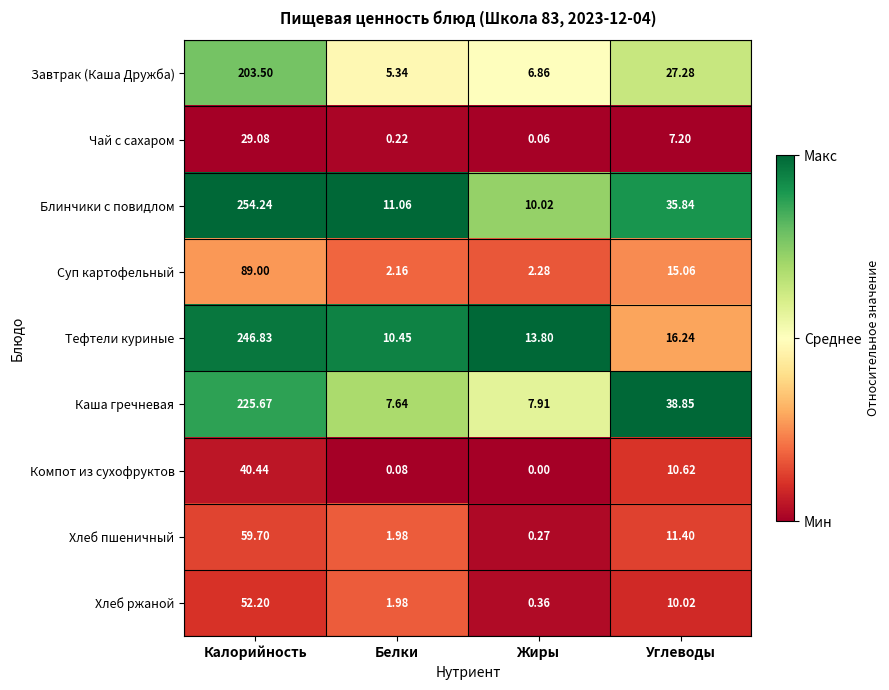

Is the value of Тефтели куриные at Белки greater than the value of Компот из сухофруктов at Белки?

Yes